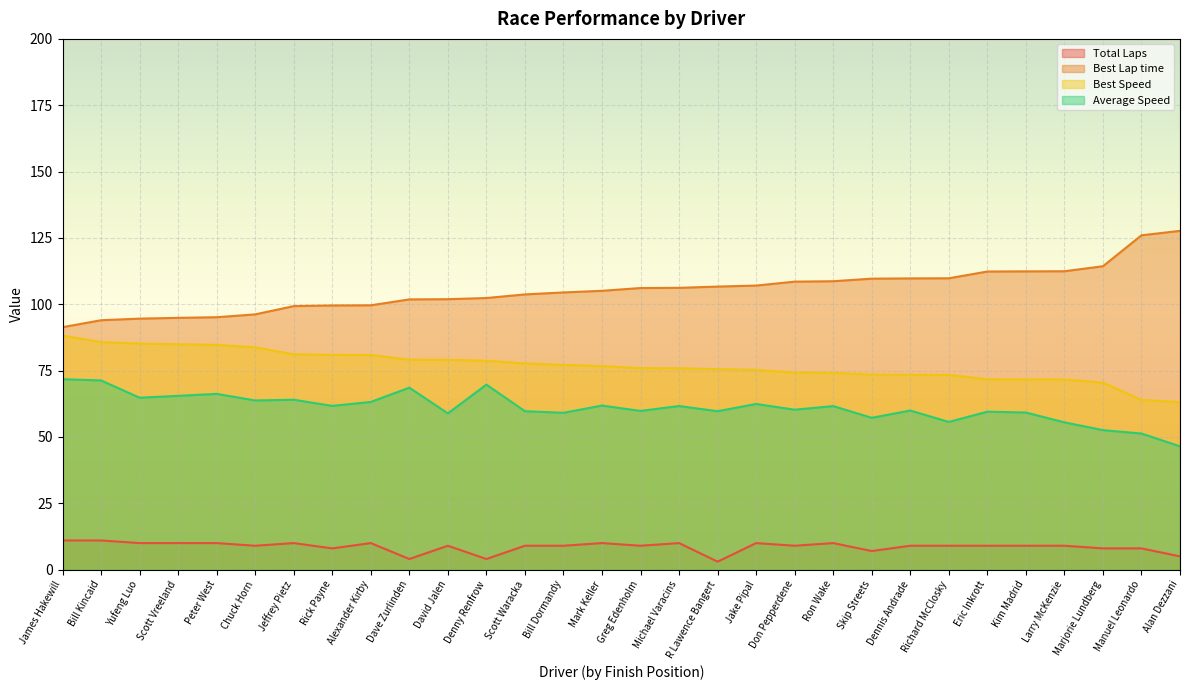

What is the sum of the Best Speed values at Eric Inkrott and Bill Dormandy?

148.9